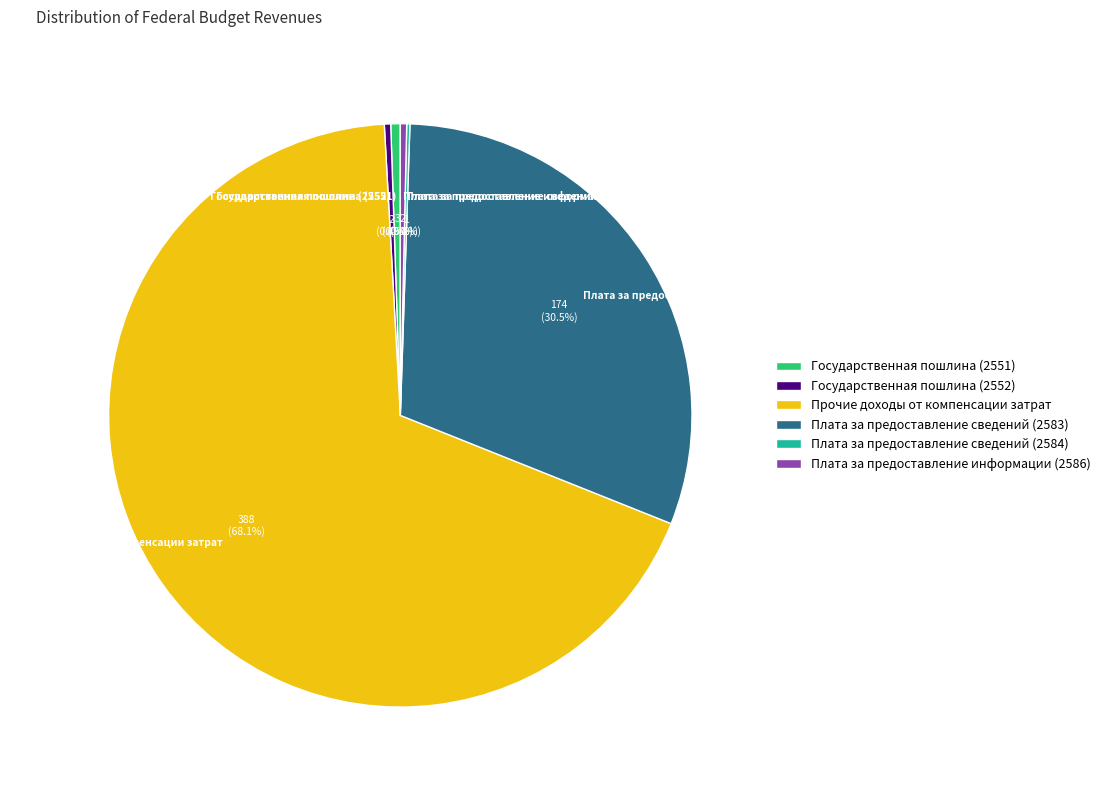

Combined, do Государственная пошлина (2551) and Плата за предоставление информации (2586) account for over 50%?

No